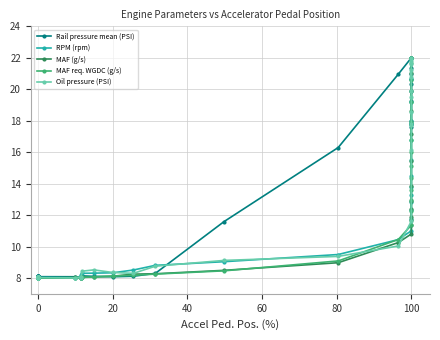

Is this an area chart (filled region under the line)?

No